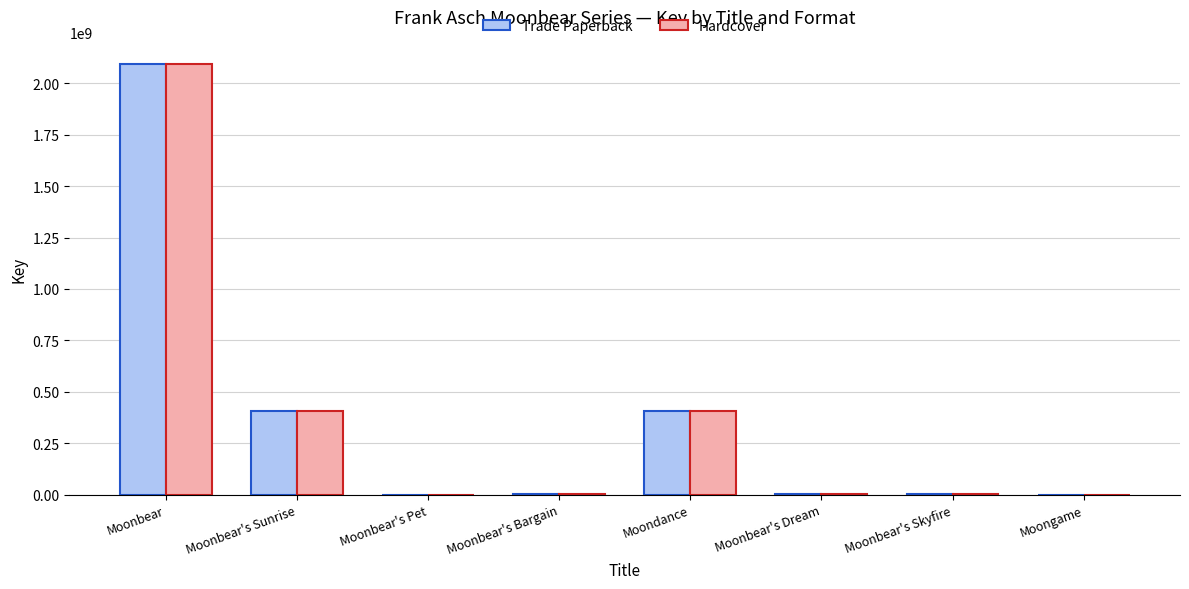

Is it true that Trade Paperback equals 251211572 at Moonbear's Sunrise?

False